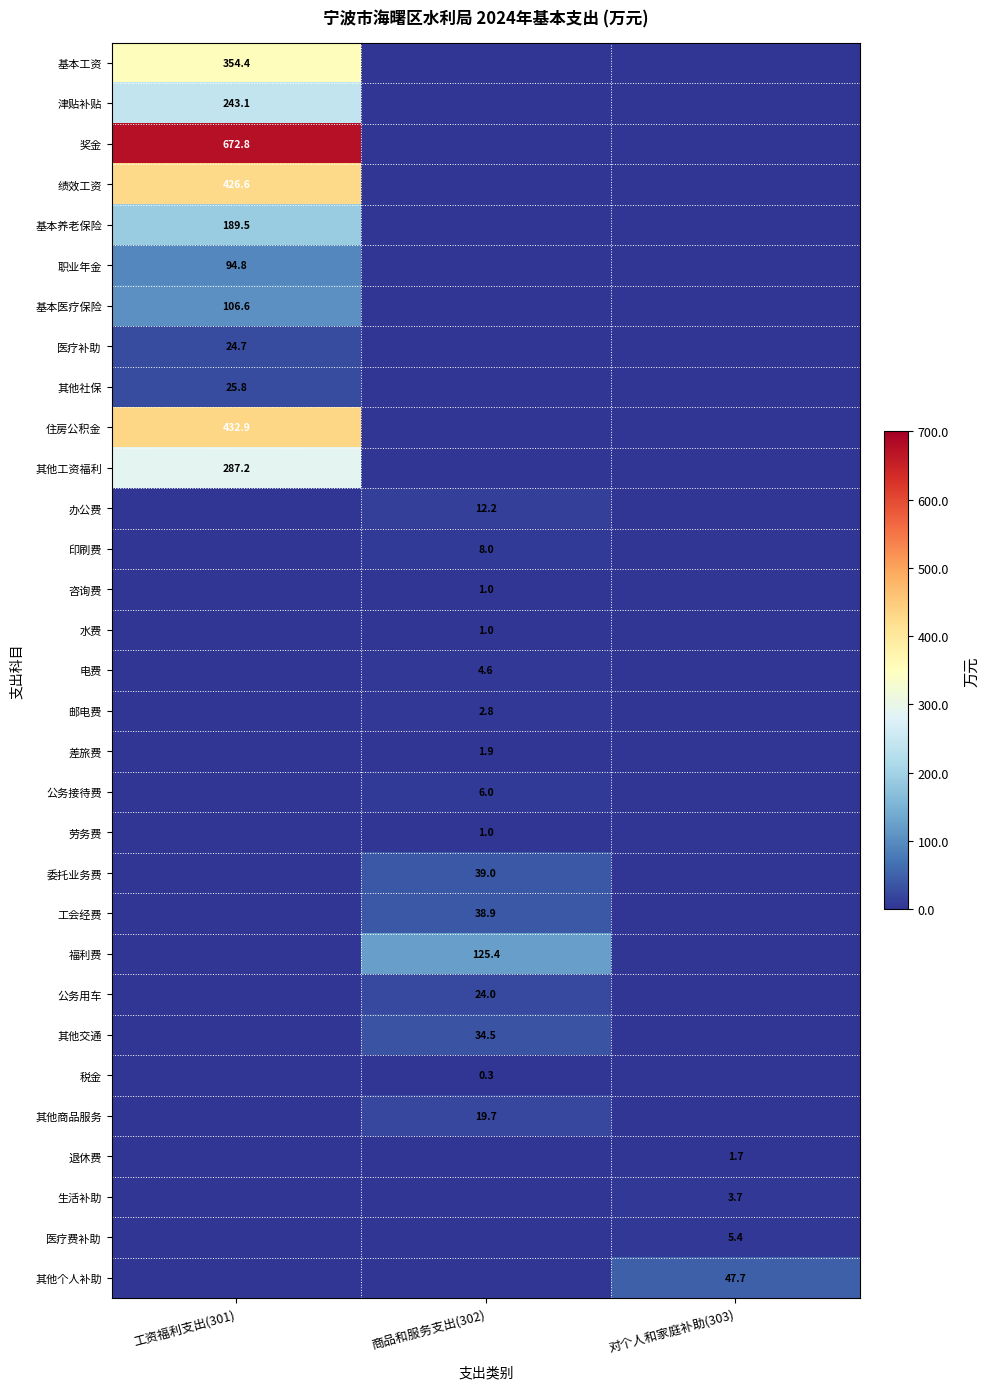

The value of 其他工资福利 at 工资福利支出(301) is 148.2. True or false?

False